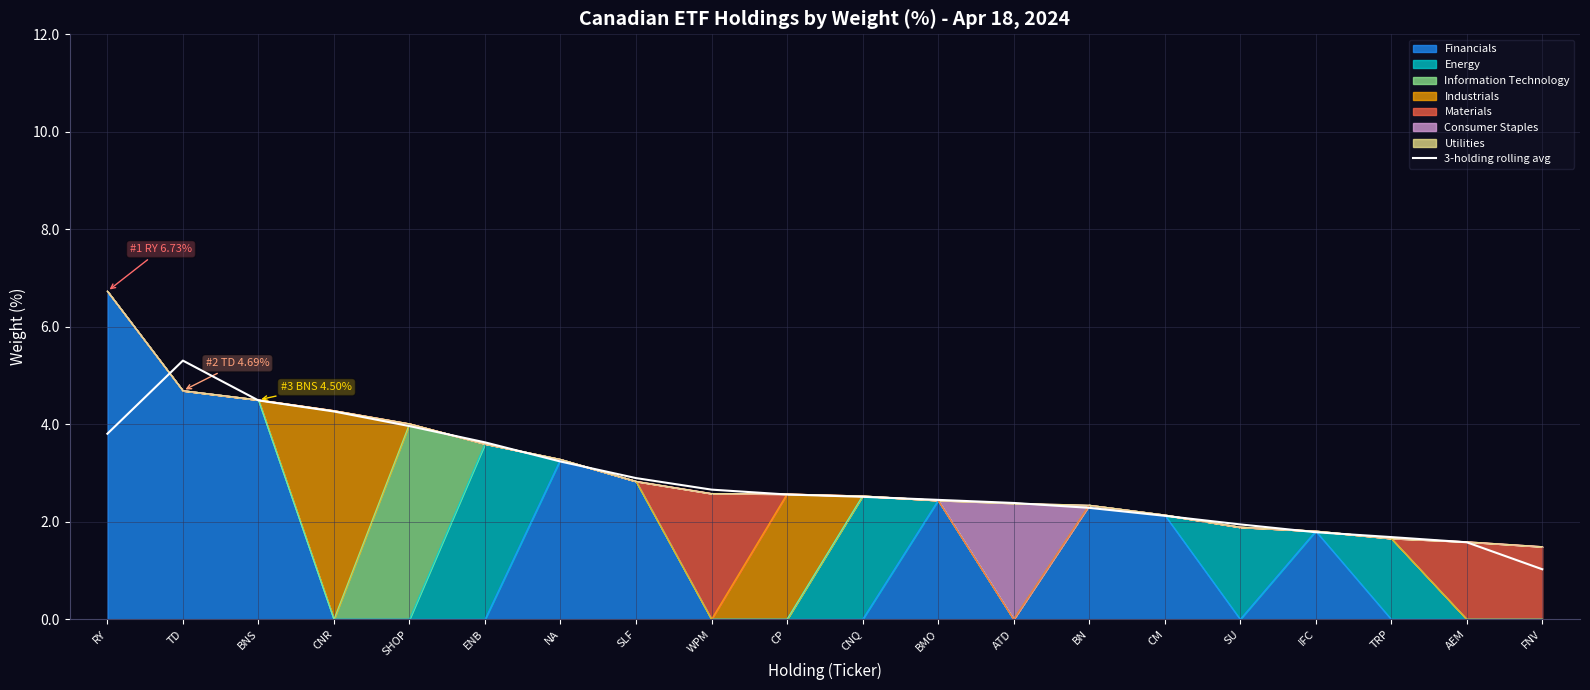

Which category has the lowest value across all series?

FNV